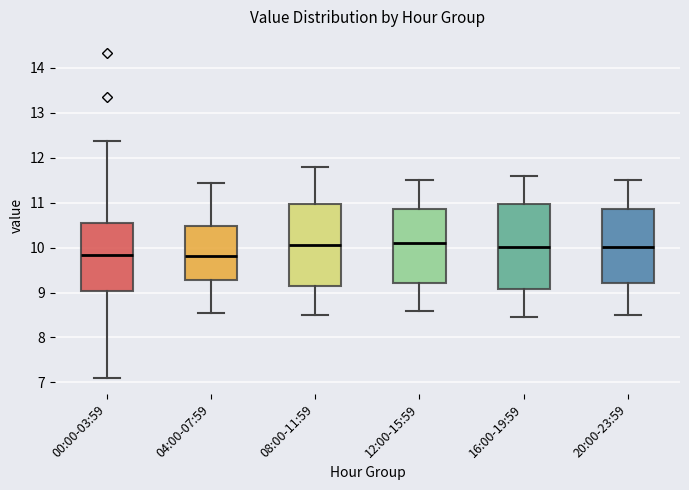

Where is the lower edge of the box for 16:00-19:59 on the y-axis? The values are not printed on the chart, so give them approximately, as read against the axis.

9.1